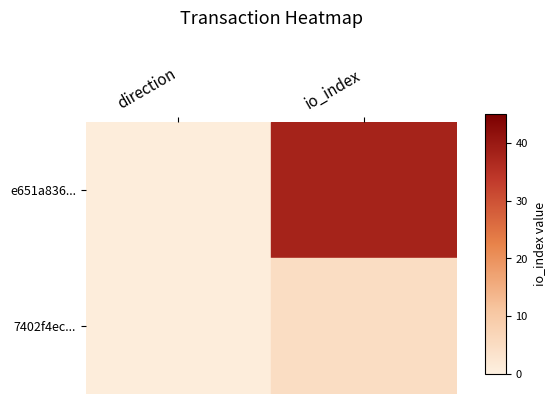

What is the total value across all series at io_index?

43